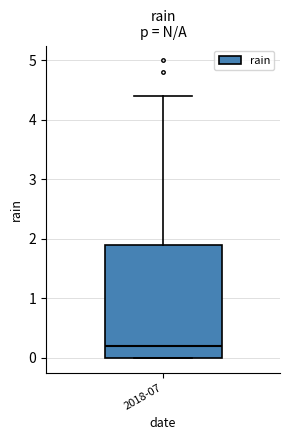

Where does the median line of the box for 2018-07 sit on the y-axis? The values are not printed on the chart, so give them approximately, as read against the axis.

0.2